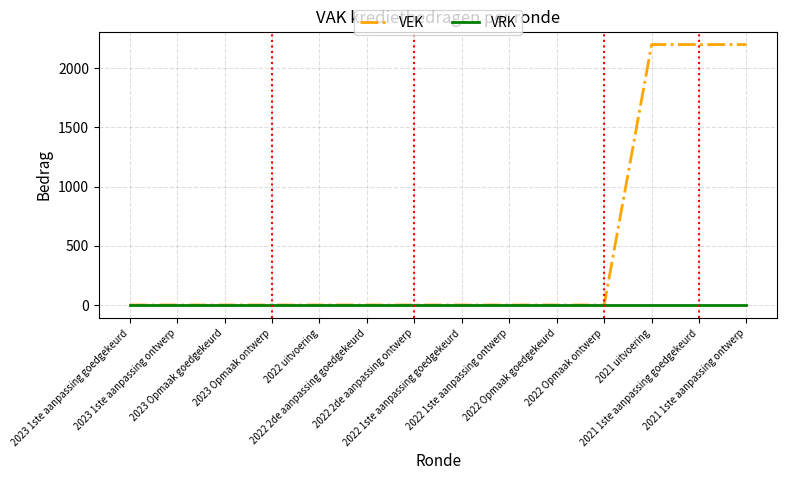

Rank the series by their maximum value, from lowest to highest.

VRK, VEK